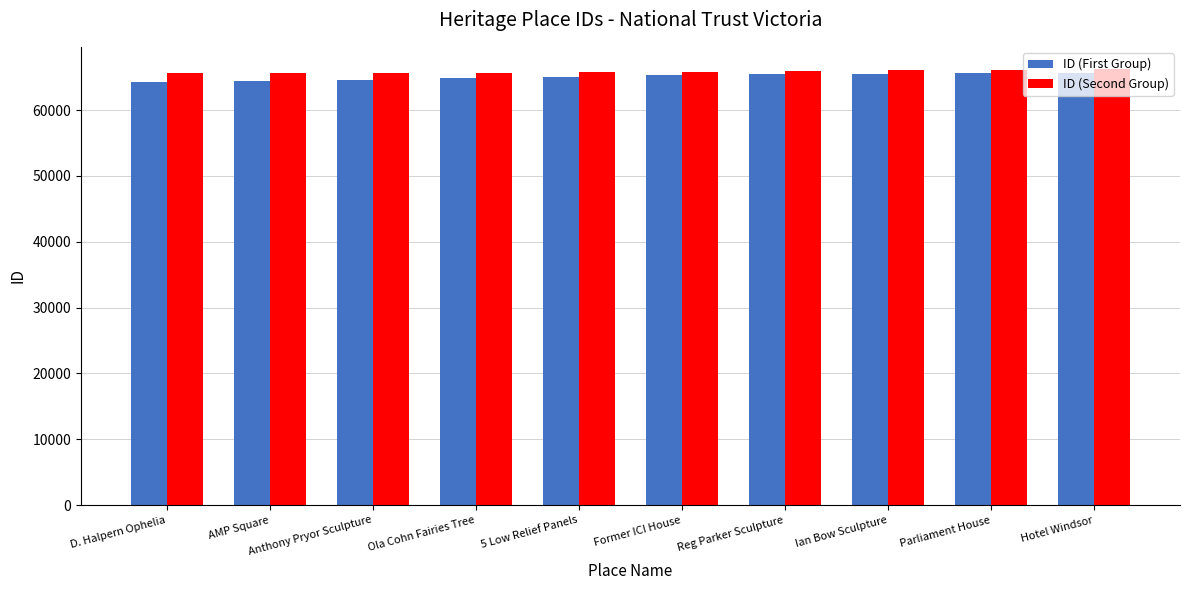

What is the maximum value for ID (First Group)?

65604